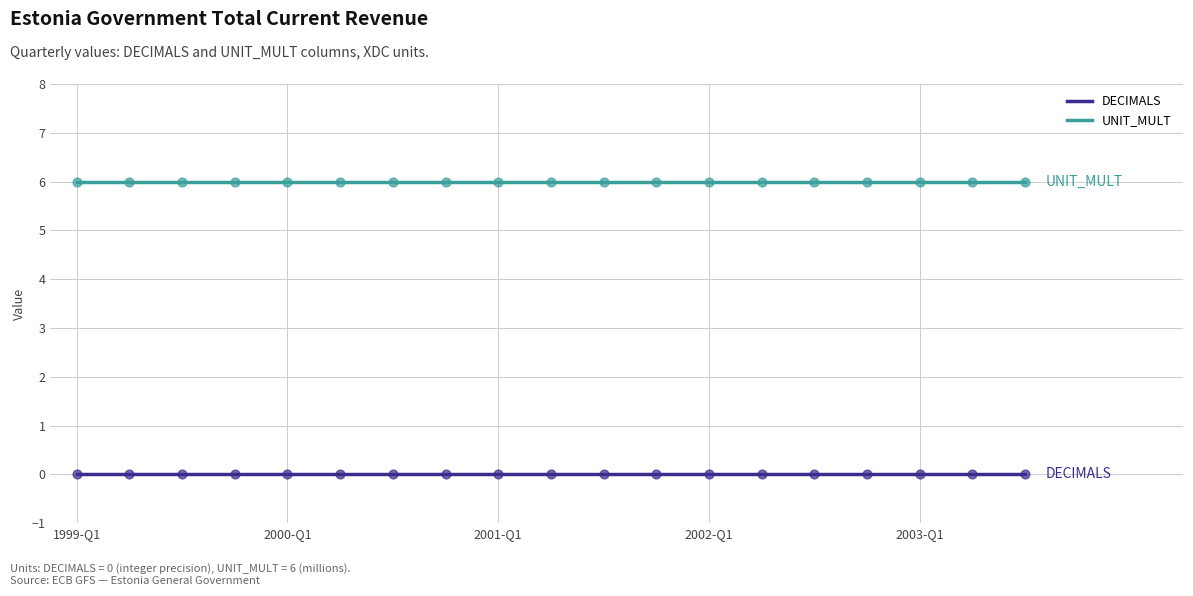

Which series has the largest Y range (max minus min)?

DECIMALS